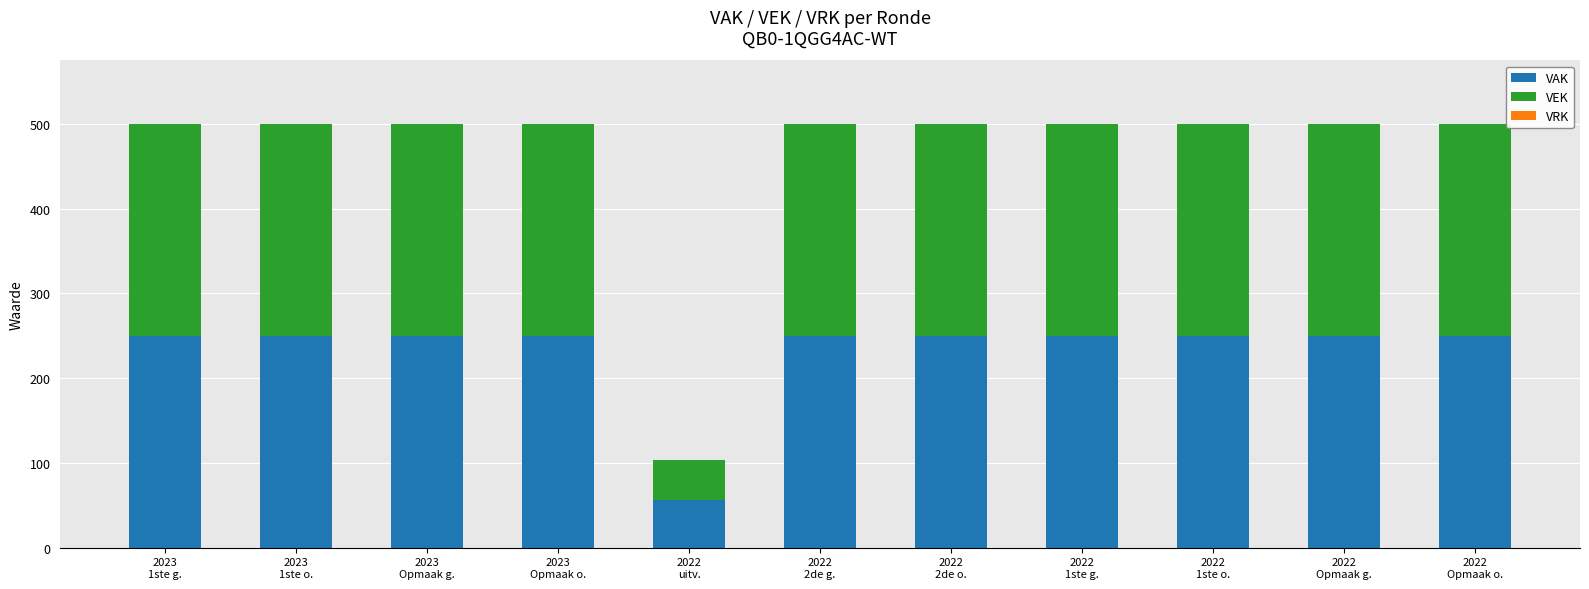

Does the chart contain any negative values?

No